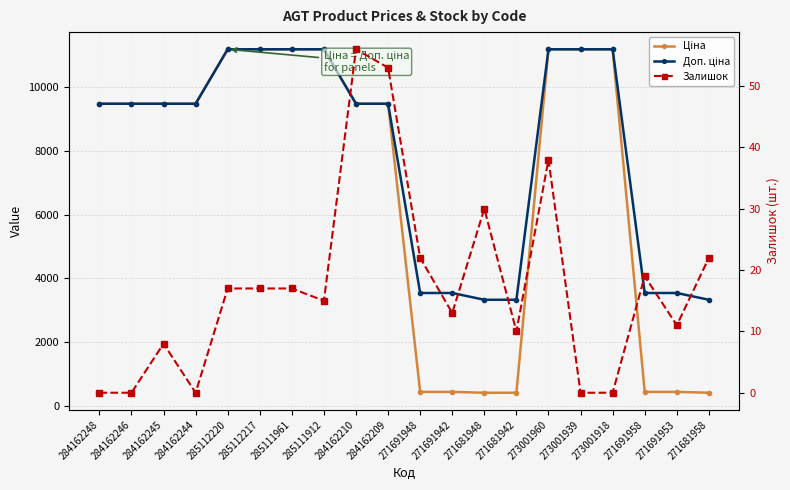

What is the difference between the maximum and second lowest values in the Залишок series?

56.0